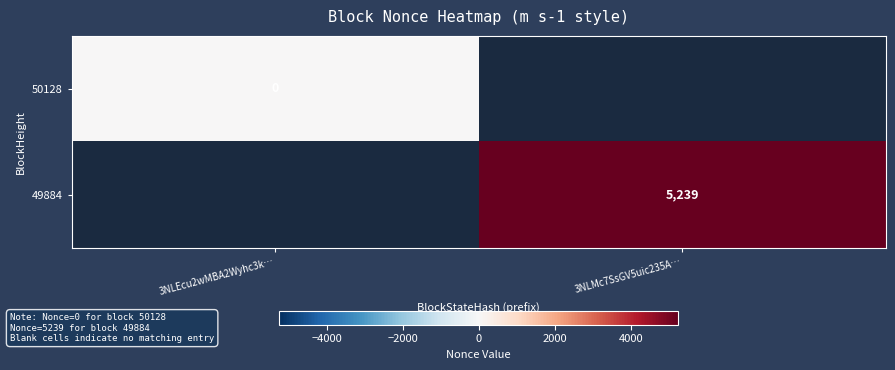

The 49884 series shows 2210 at 3NLMc7SsGV5uic235A…. True or false?

False